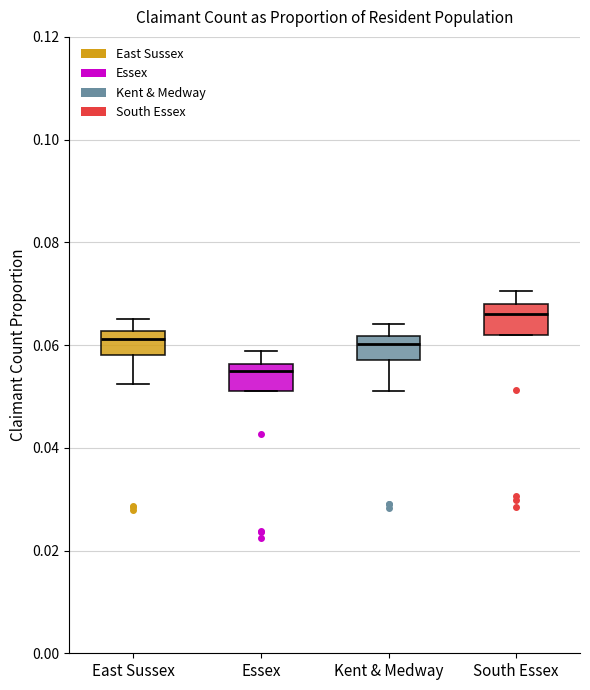

Which box has the lowest median line?

Essex